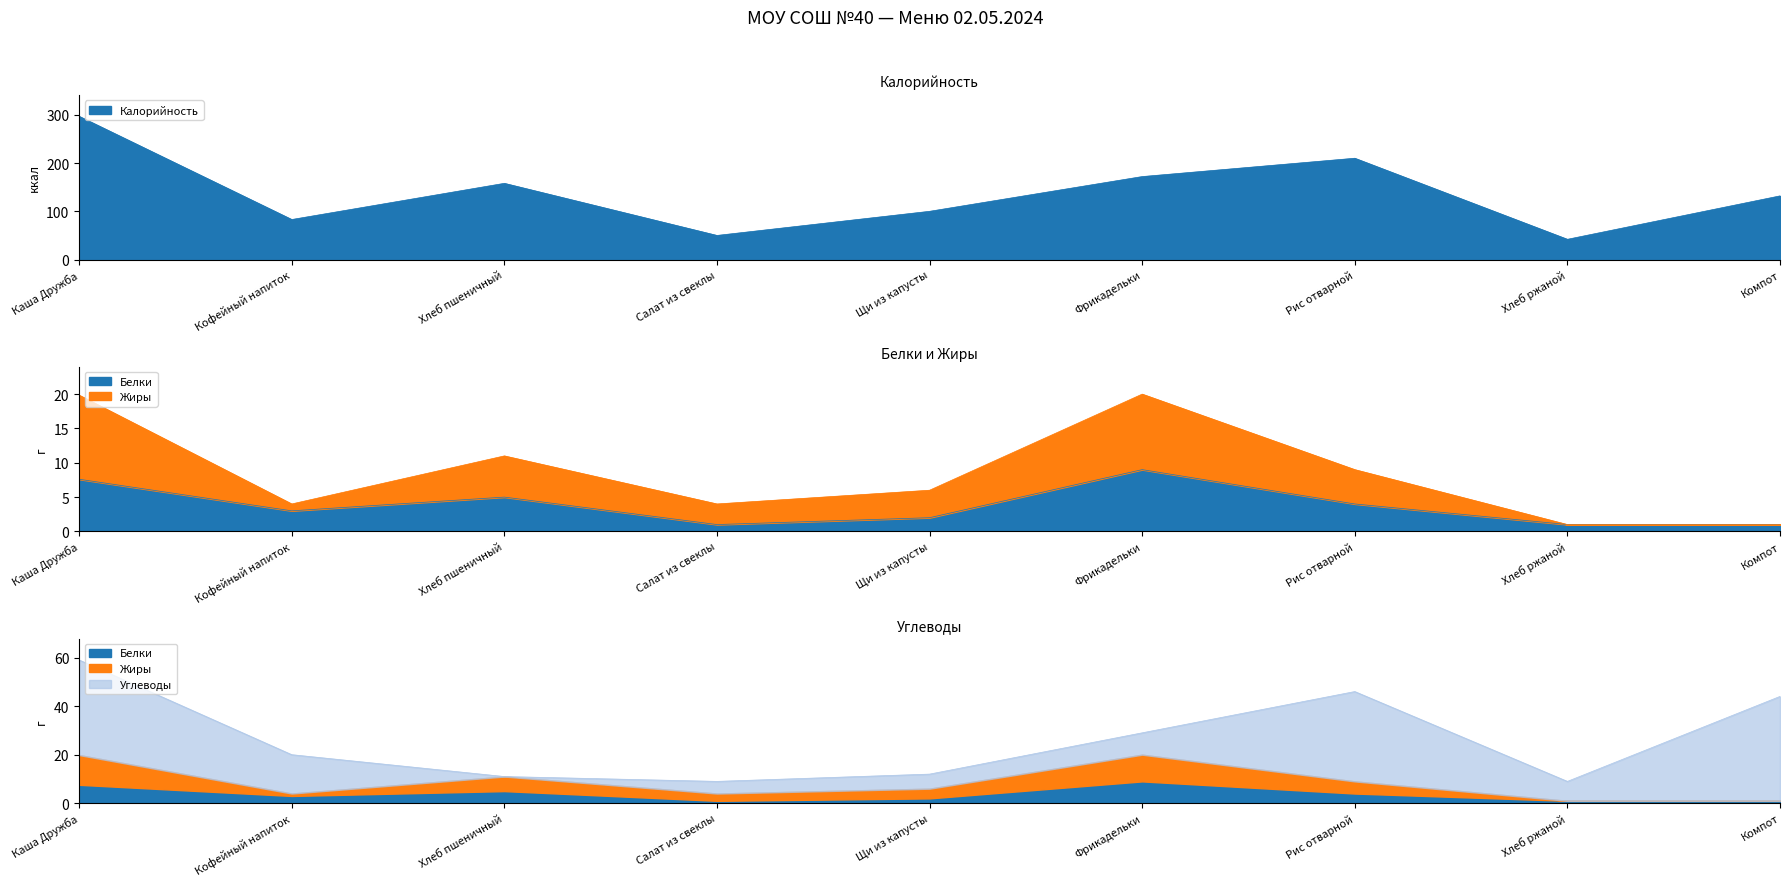

What is the label of the 3rd point from the right?

Рис отварной